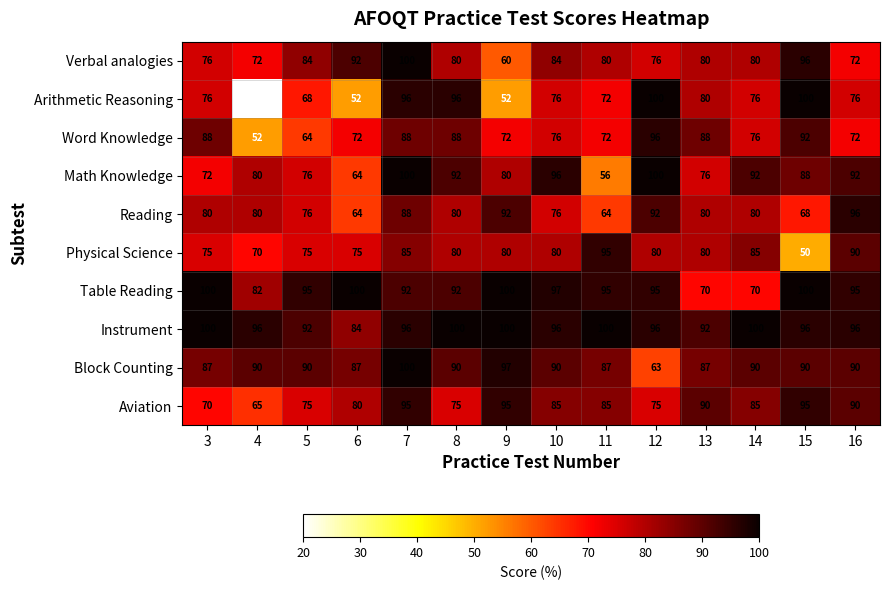

What is the total value across all series at 11?

806